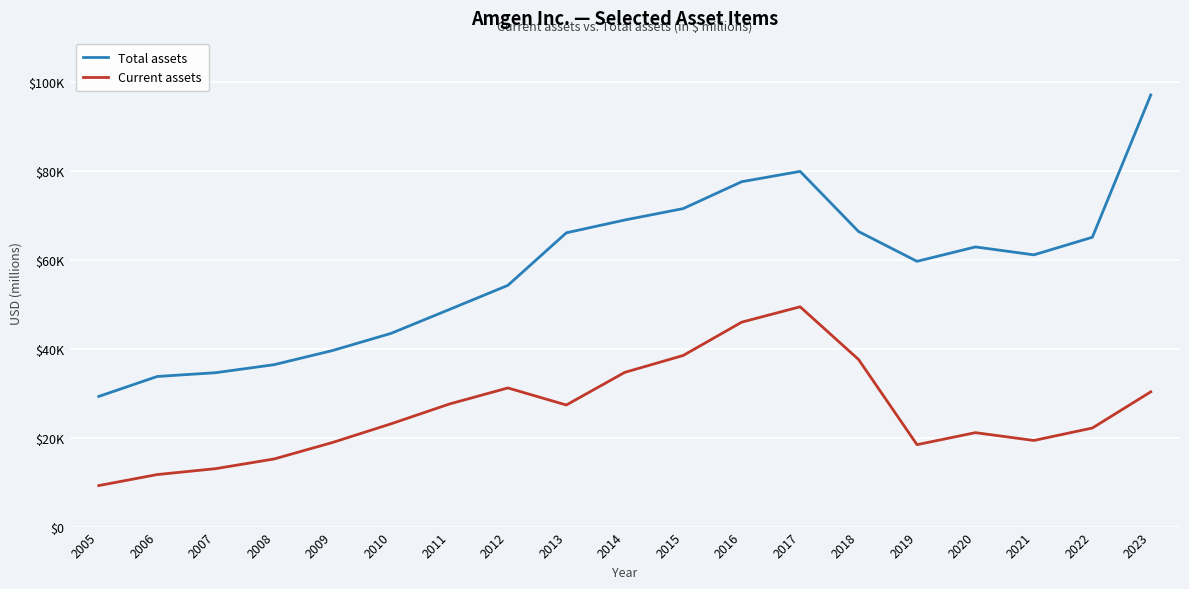

How many interior local peaks does the Current assets series have?

3